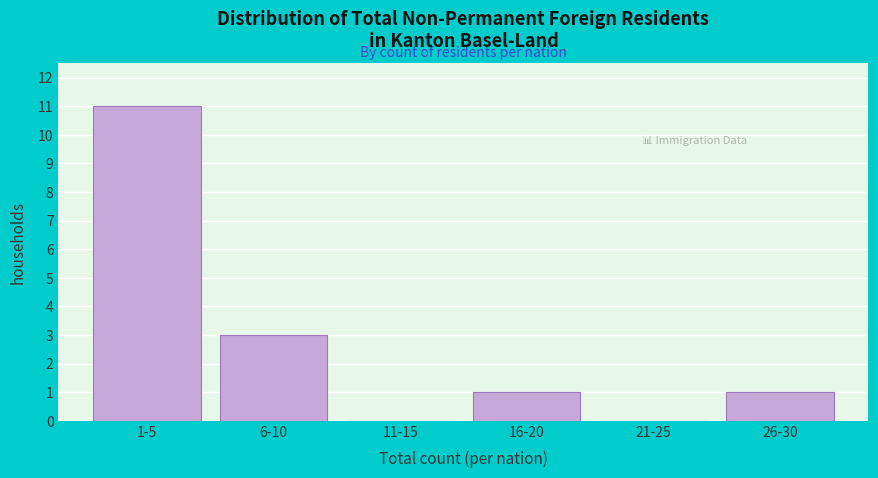

Reading right to left, extract all data points from this chart.

26-30=1	21-25=0	16-20=1	11-15=0	6-10=3	1-5=11